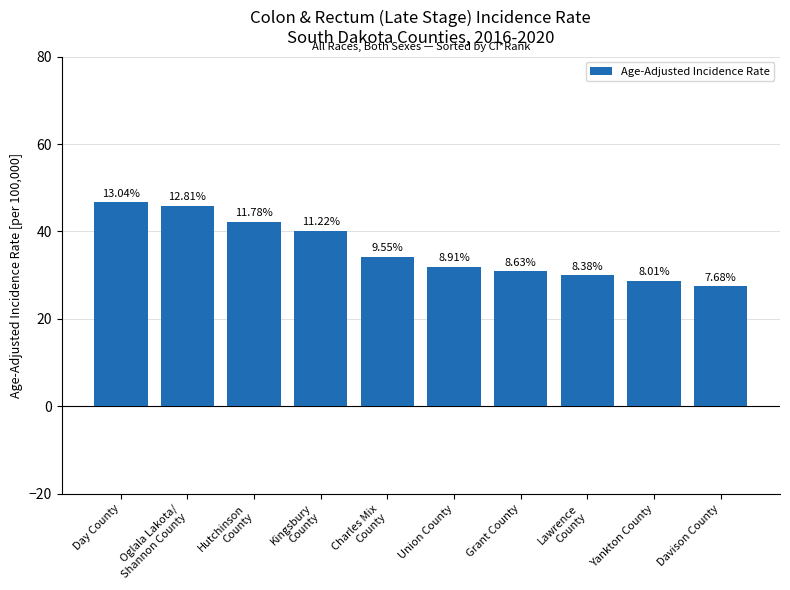

Are the bars horizontal?

No